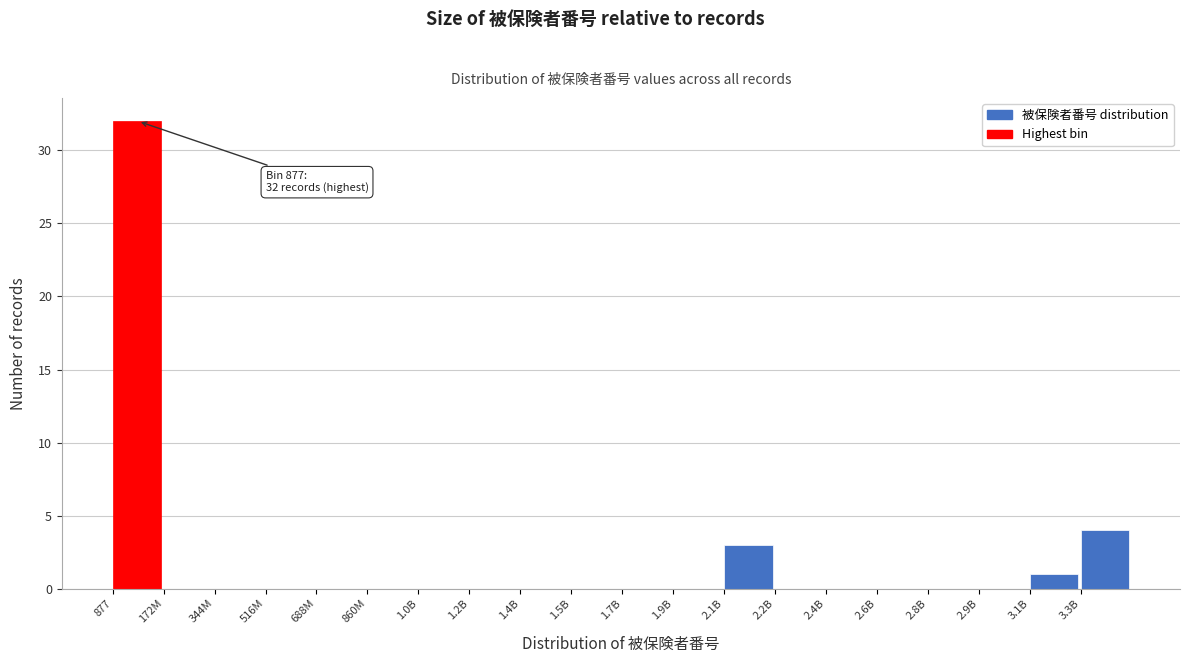

Reading left to right, transcribe all the data shown in this chart.

877=32	172M=0	344M=0	516M=0	688M=0	860M=0	1.0B=0	1.2B=0	1.4B=0	1.5B=0	1.7B=0	1.9B=0	2.1B=3	2.2B=0	2.4B=0	2.6B=0	2.8B=0	2.9B=0	3.1B=1	3.3B=4